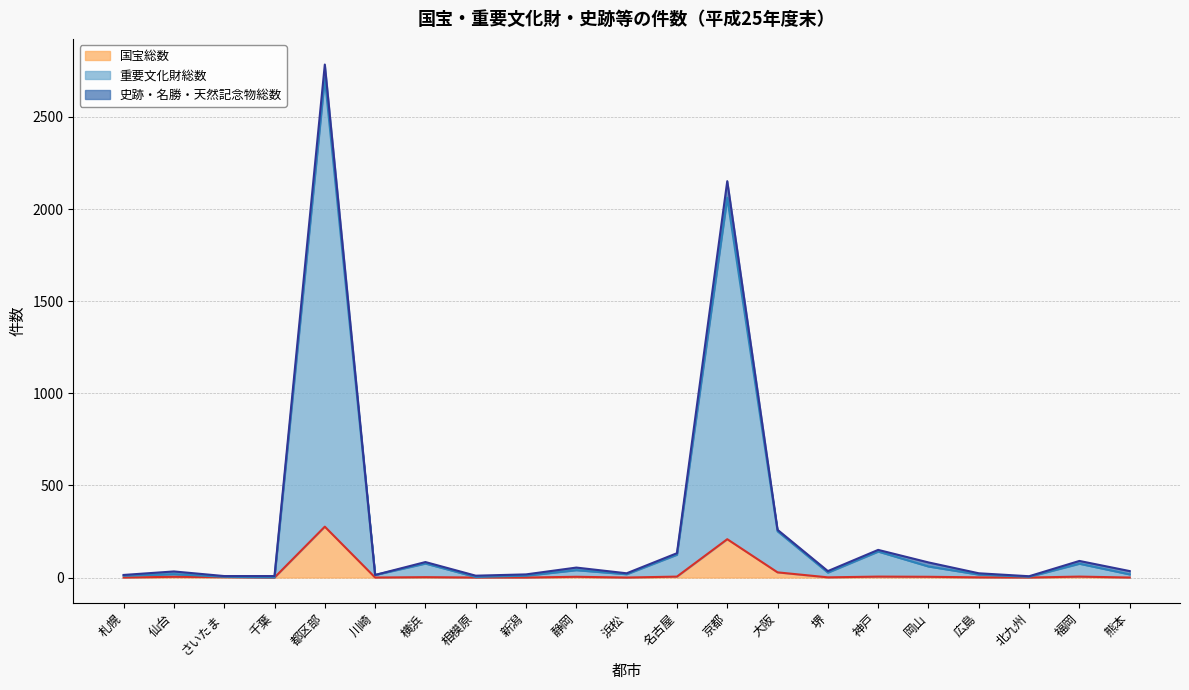

True or false: 国宝総数 has more than 2 interior local peaks.

True